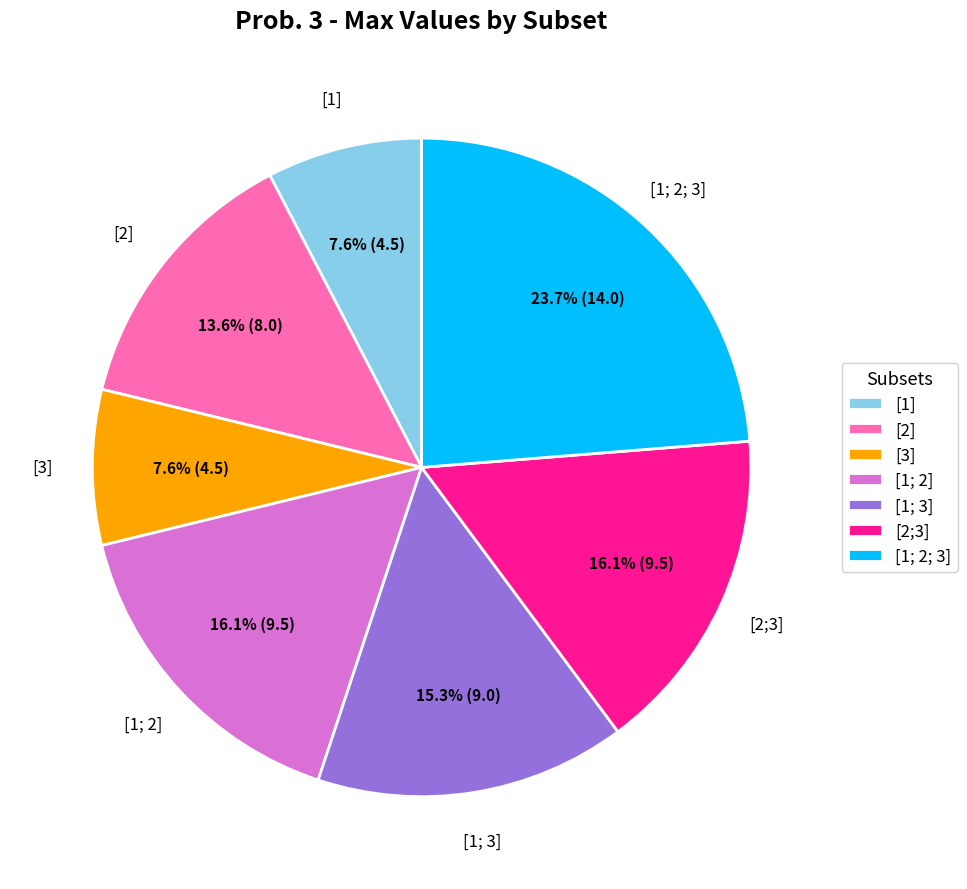

Which slice is the largest?

[1; 2; 3]